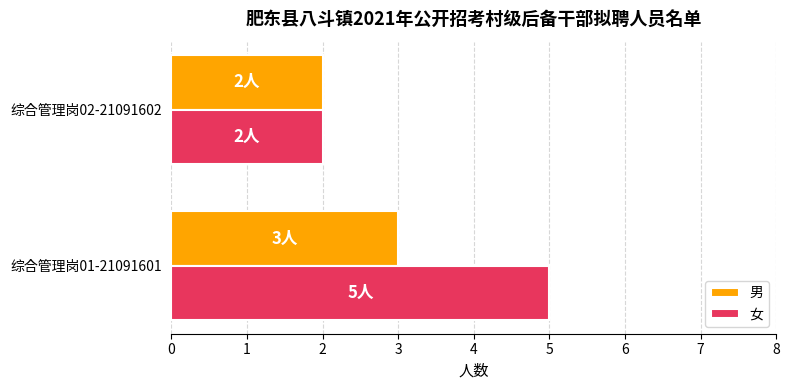

What are all the series names shown in the legend?

男, 女